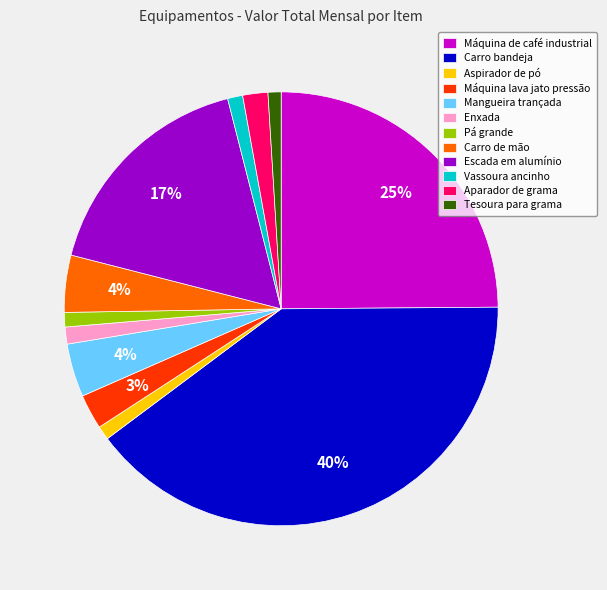

Is it true that Carro de mão is 4% of the pie?

True